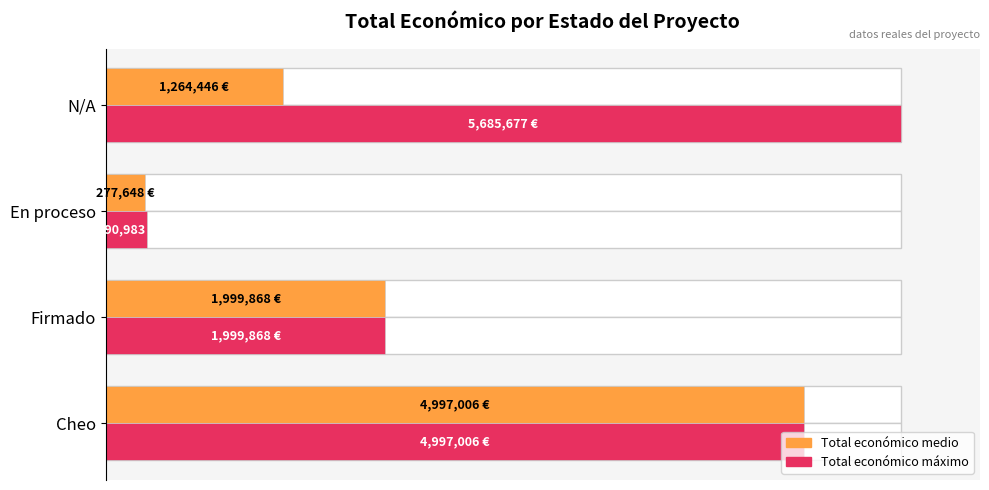

The value of Total económico máximo at Cheo is 141.0. True or false?

False